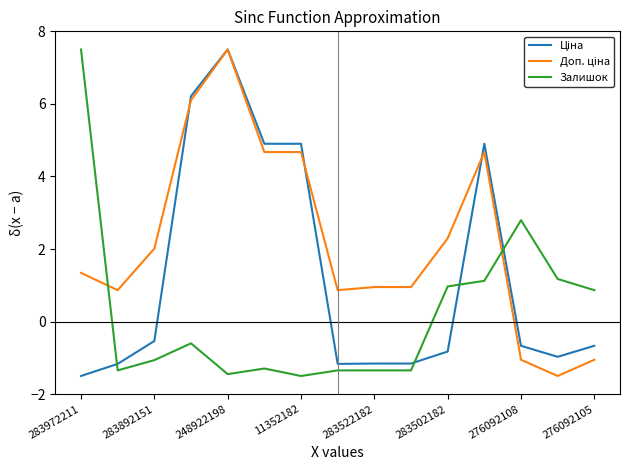

What is the minimum value for Залишок?

-1.5